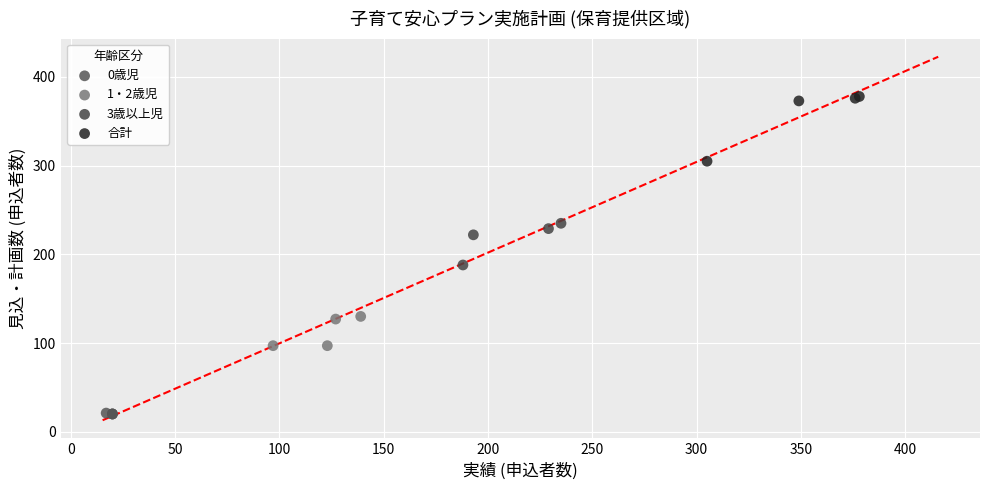

Which series reaches the maximum Y coordinate?

合計